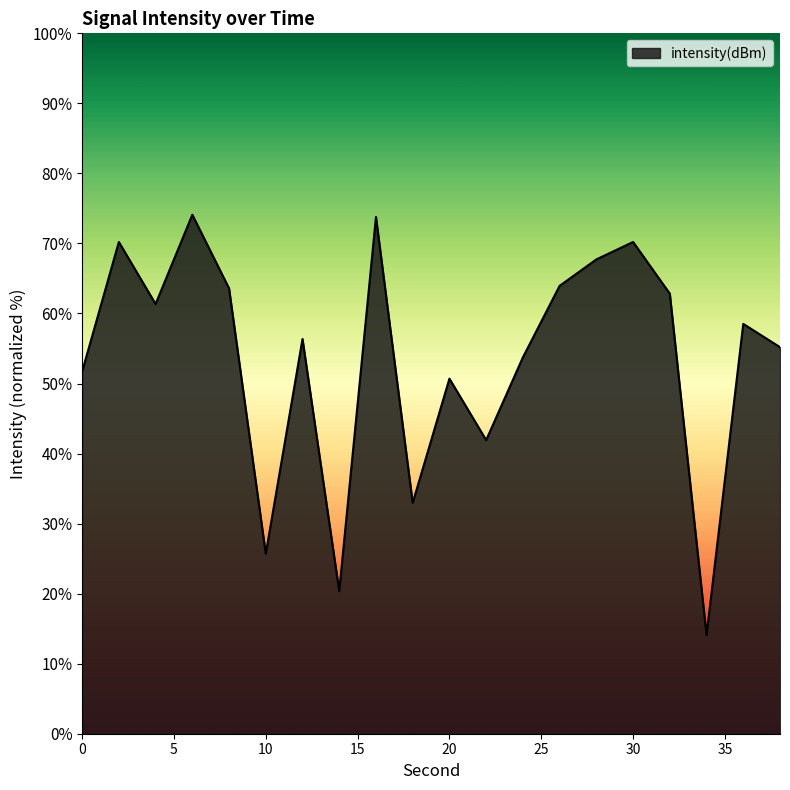

What is the minimum value shown in the chart?

14.1